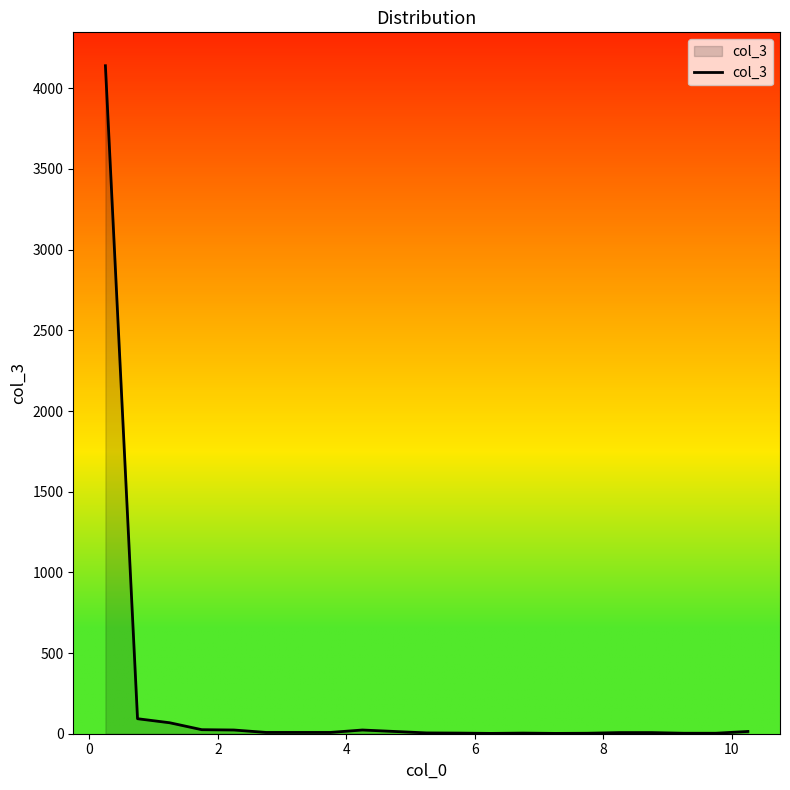

What is the greatest value displayed?

4140